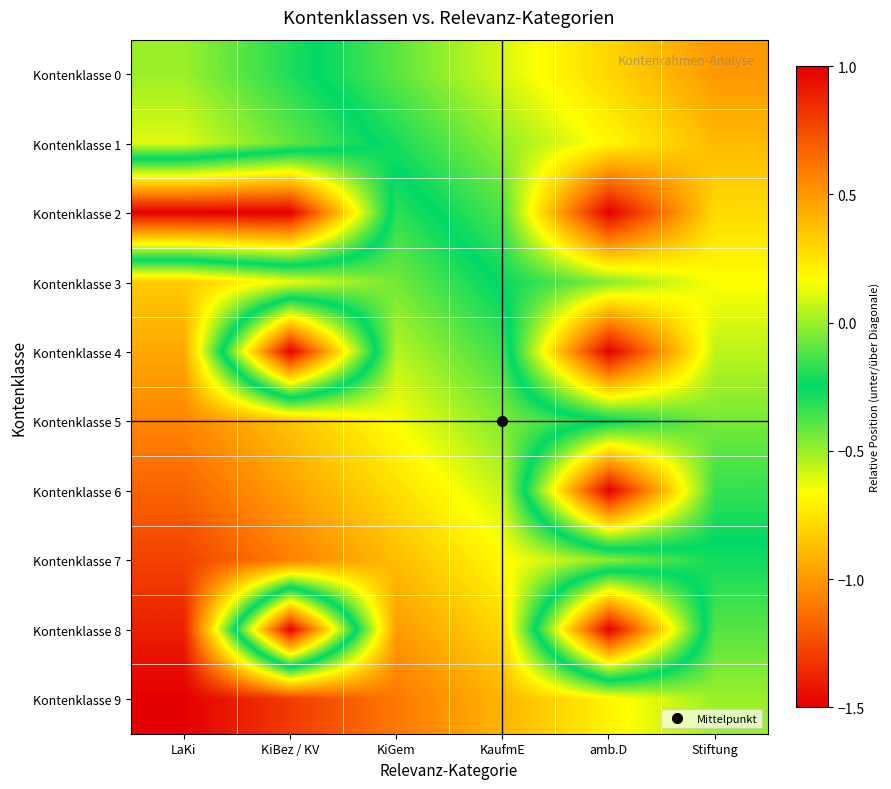

At how many categories does at least one series exceed 0?

5